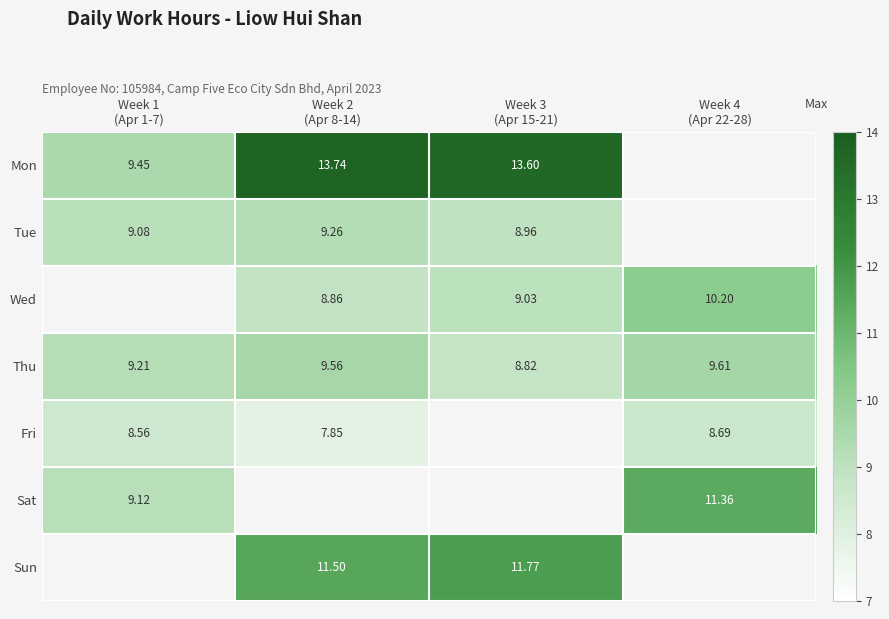

What is the highest value of the Fri series?

8.7